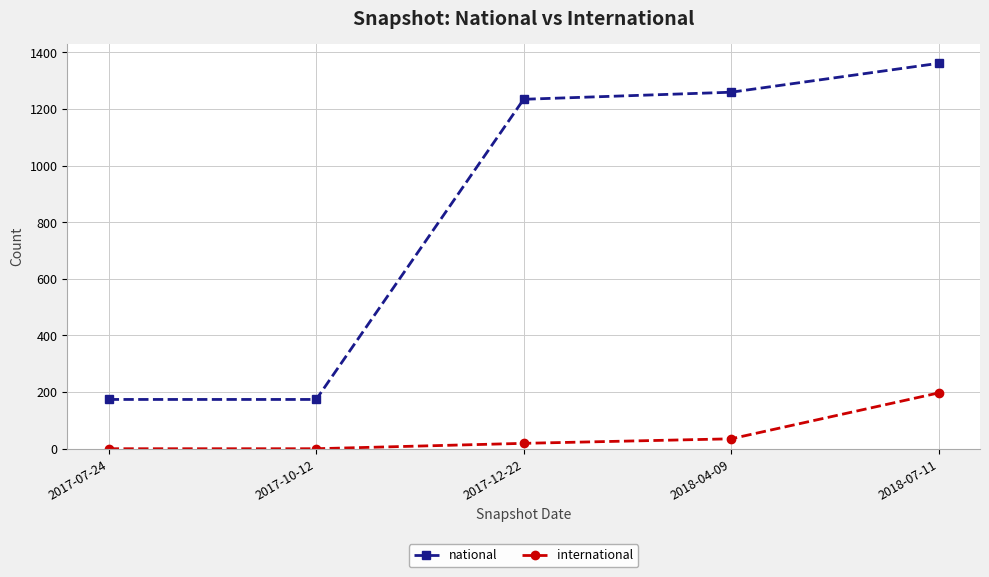

Which series has the largest total across all categories?

national